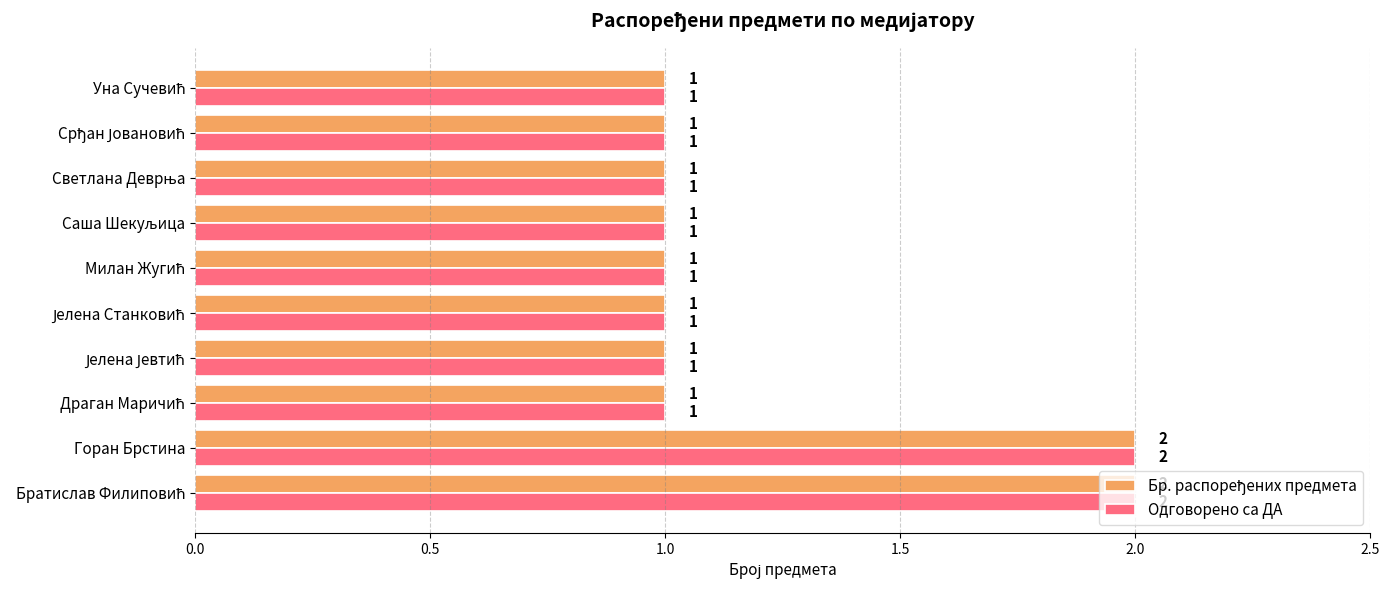

The Одговорено са ДА series shows 1 at Горан Брстина. True or false?

False